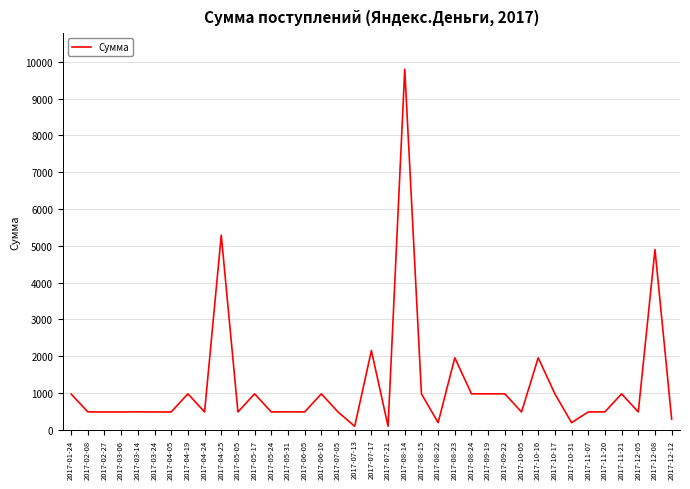

Is this an area chart (filled region under the line)?

No